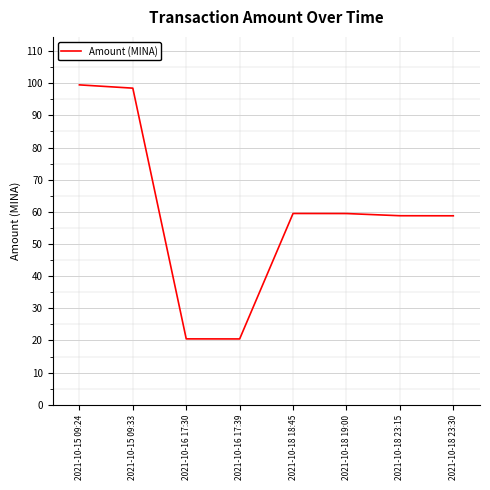

Which has a higher value, 2021-10-16 17:39 or 2021-10-15 09:33?

2021-10-15 09:33